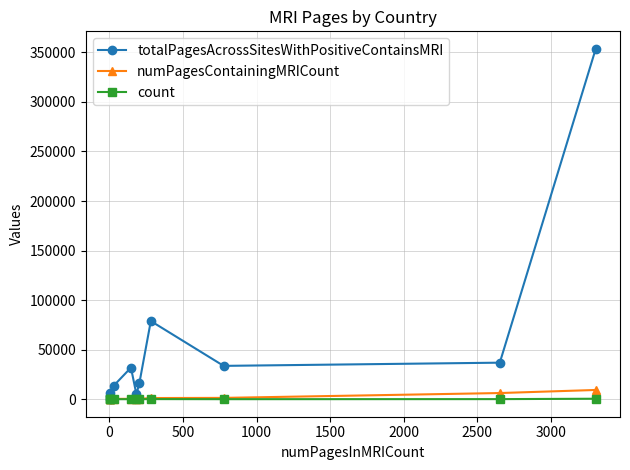

True or false: count and totalPagesAcrossSitesWithPositiveContainsMRI intersect in this chart.

False